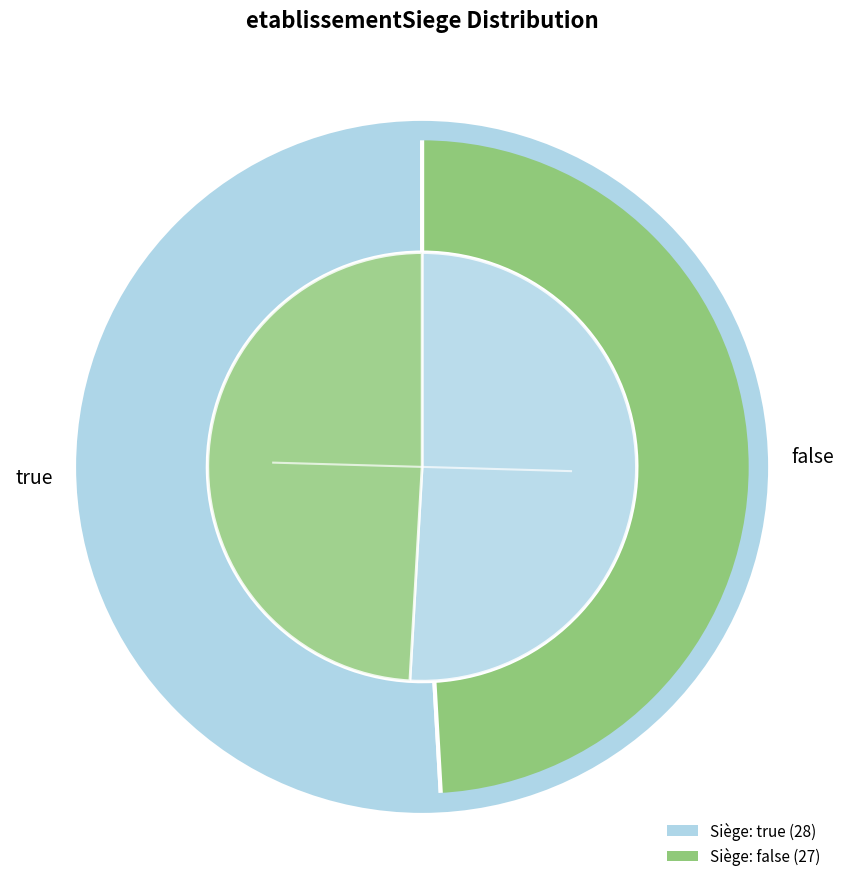

Is the sum of false and true greater than half?

Yes